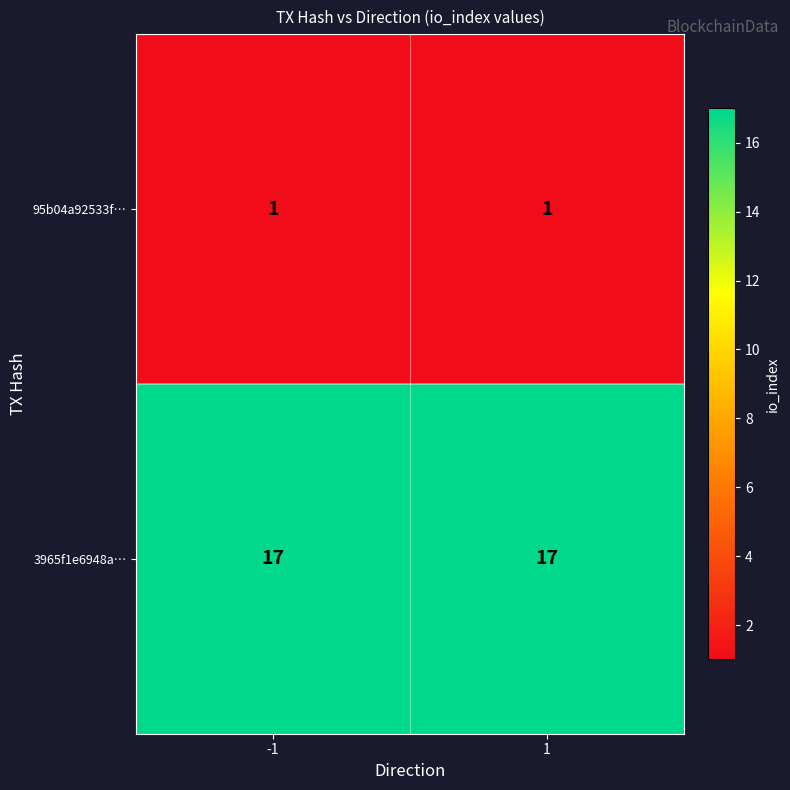

Is it true that 3965f1e6948a… equals 4 at 1?

False